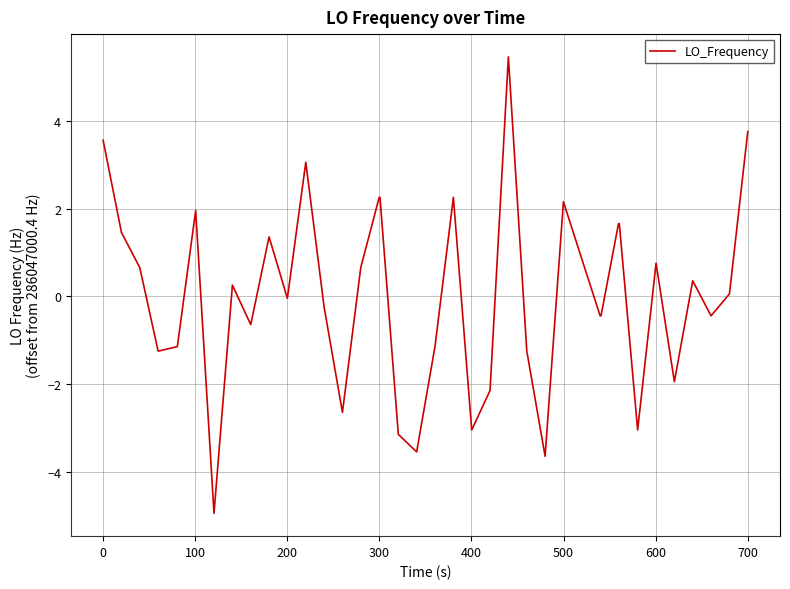

What is the maximum value shown in the chart?

5.5